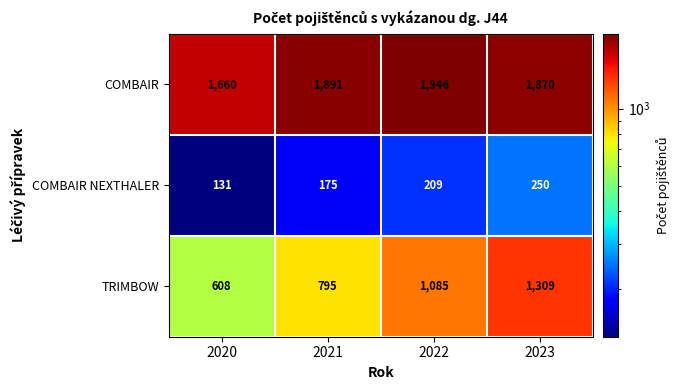

How many data points does each series have?

4